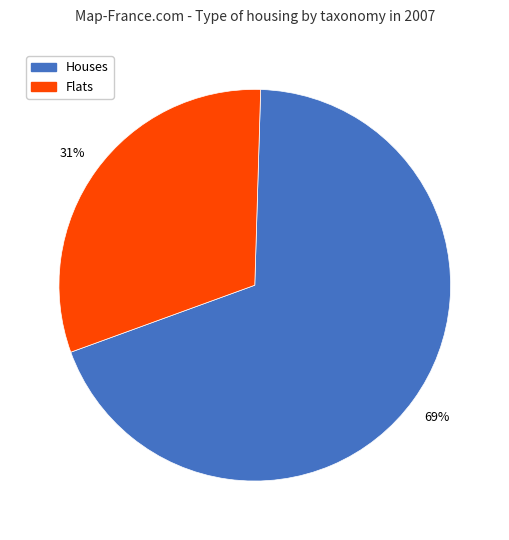

How many segments does this pie chart have?

2